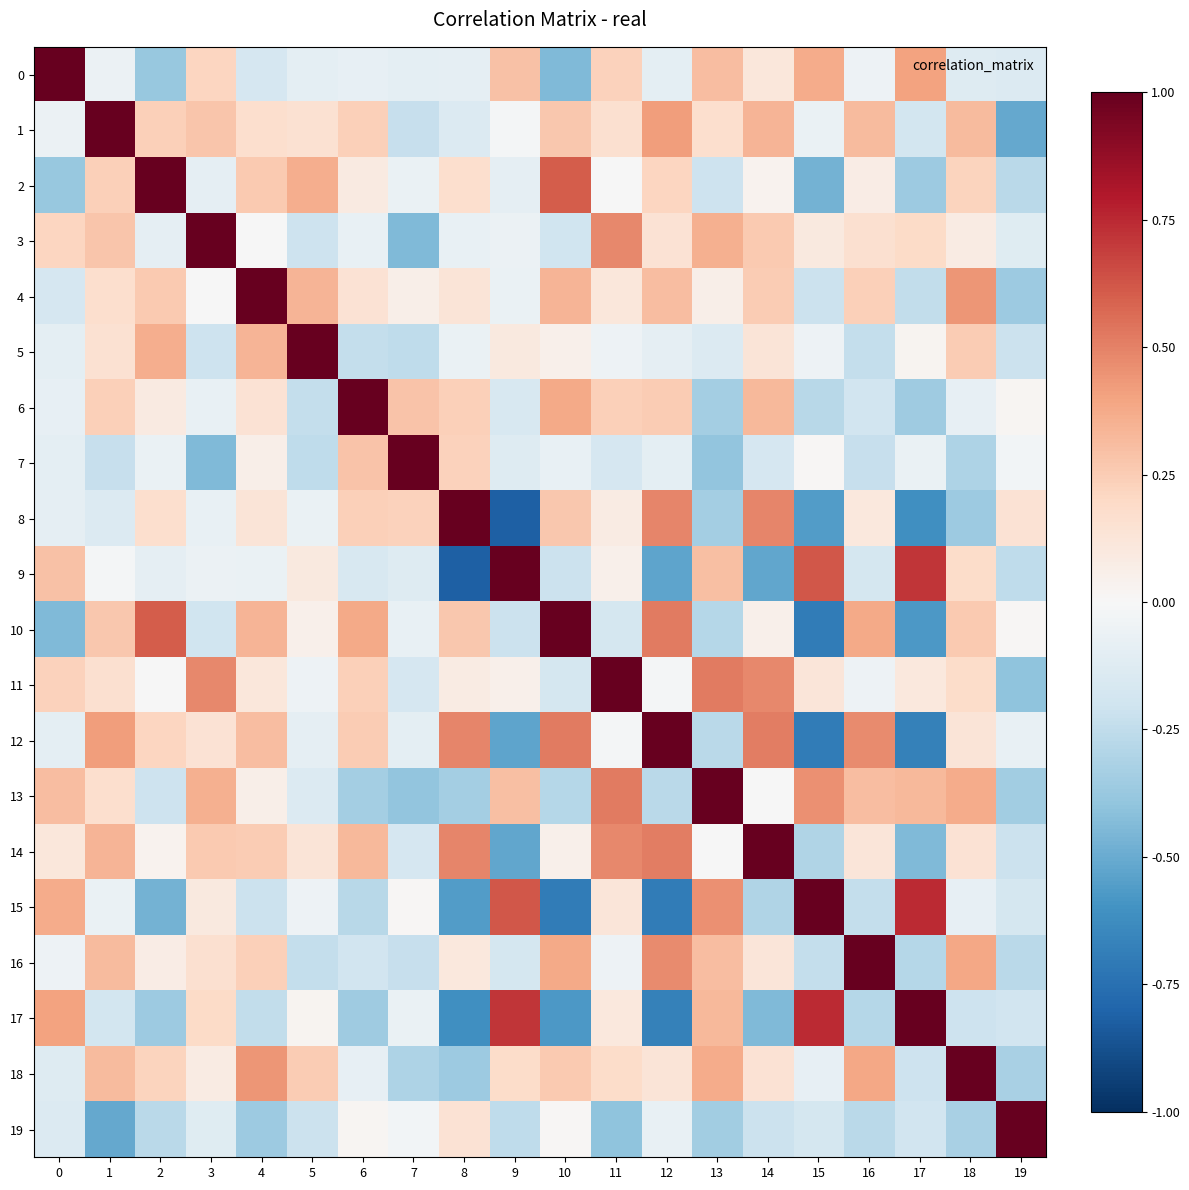

What is the difference between the highest and lowest values at 10?

1.7